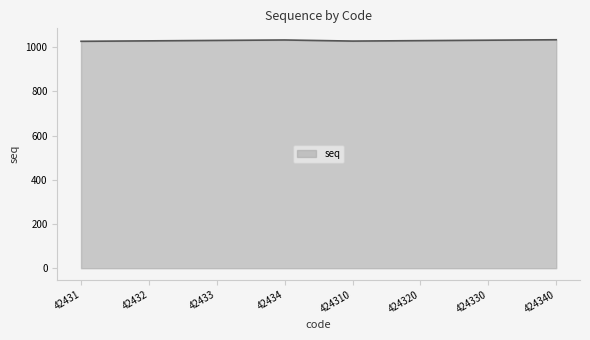

The value at 424320 is 536. True or false?

False